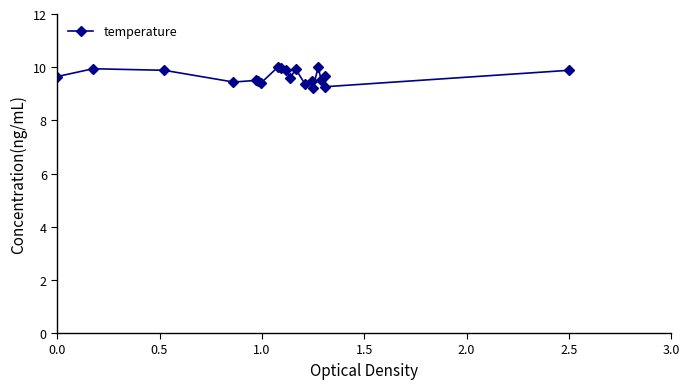

What is the average value?

9.7